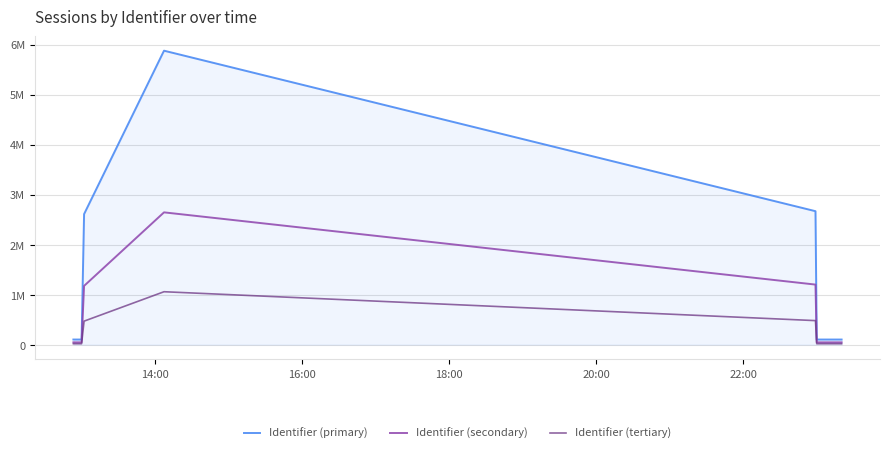

What are all the series names shown in the legend?

Identifier (primary), Identifier (secondary), Identifier (tertiary)